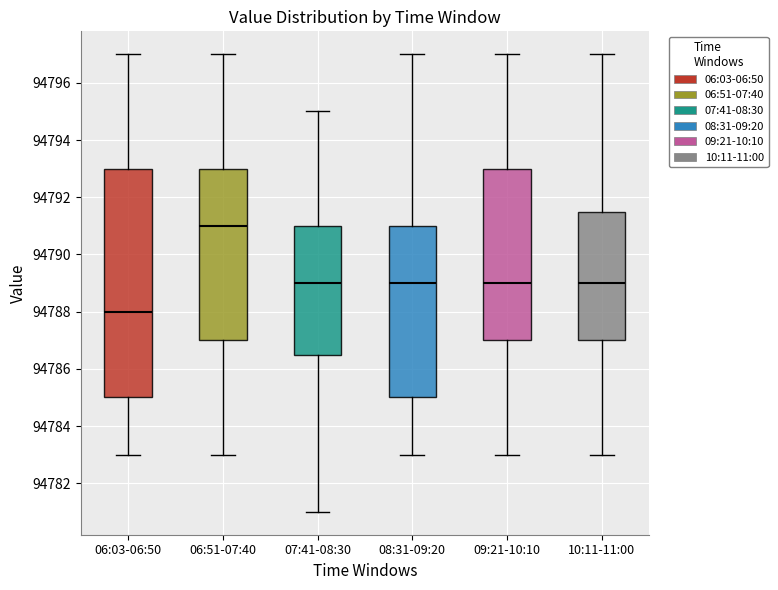

Reading left to right, transcribe this box plot: for each box, give where its median line is, the range the box spans, and where its two whiskers end, as read against the y-axis. The values are not printed on the chart, so give them approximately, as read against the axis.

06:03-06:50: median 94788.0, box 94785.0 to 94793.0, whiskers 94783.0 to 94797.0
06:51-07:40: median 94791.0, box 94787.0 to 94793.0, whiskers 94783.0 to 94797.0
07:41-08:30: median 94789.0, box 94786.6 to 94791.0, whiskers 94781.0 to 94795.0
08:31-09:20: median 94789.0, box 94785.0 to 94791.0, whiskers 94783.0 to 94797.0
09:21-10:10: median 94789.0, box 94787.0 to 94793.0, whiskers 94783.0 to 94797.0
10:11-11:00: median 94789.0, box 94787.0 to 94791.6, whiskers 94783.0 to 94797.0